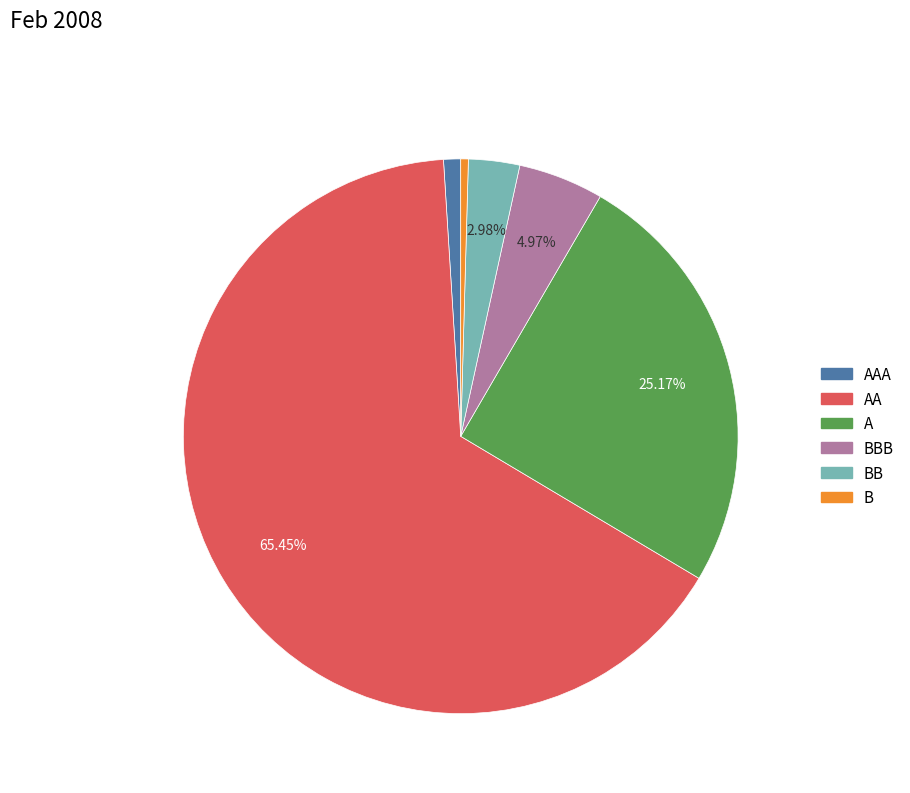

Combined, do A and BB account for over 50%?

No